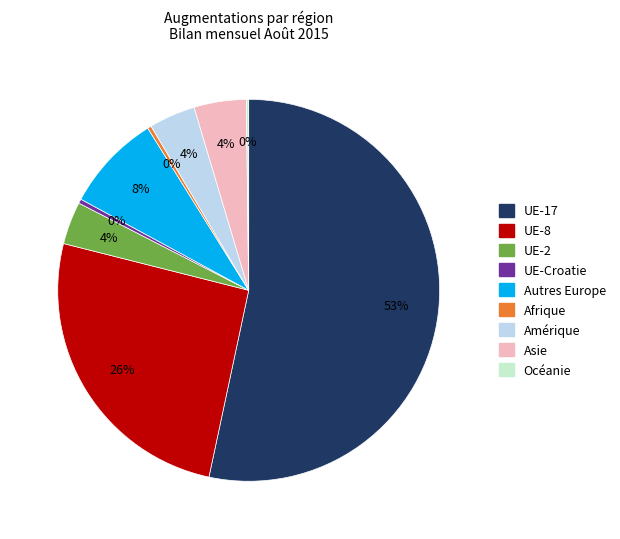

Is there a majority slice in this chart?

Yes